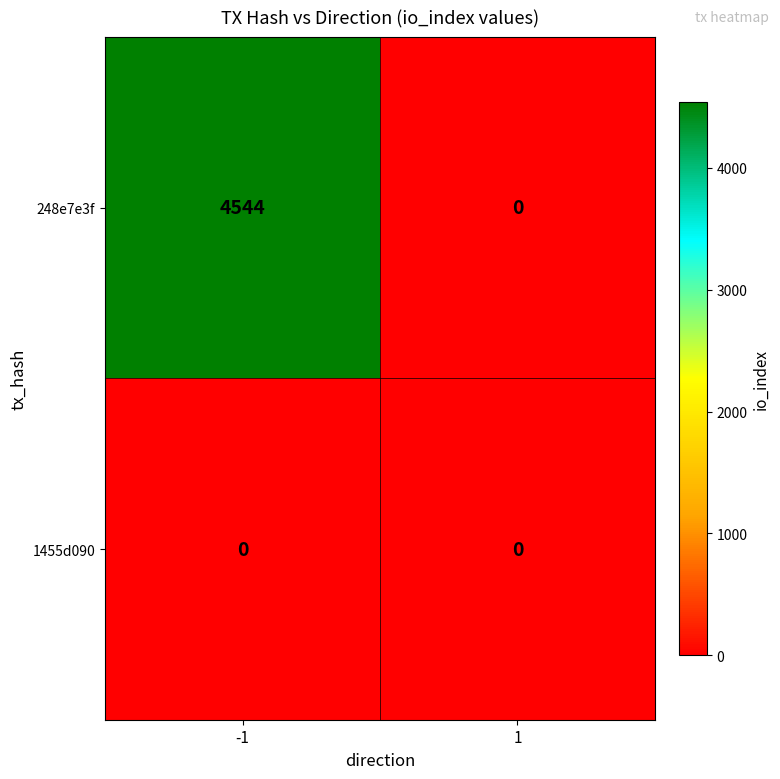

Reading right to left, list all the values displayed in this chart.

248e7e3f: 0	4544
1455d090: 0	0